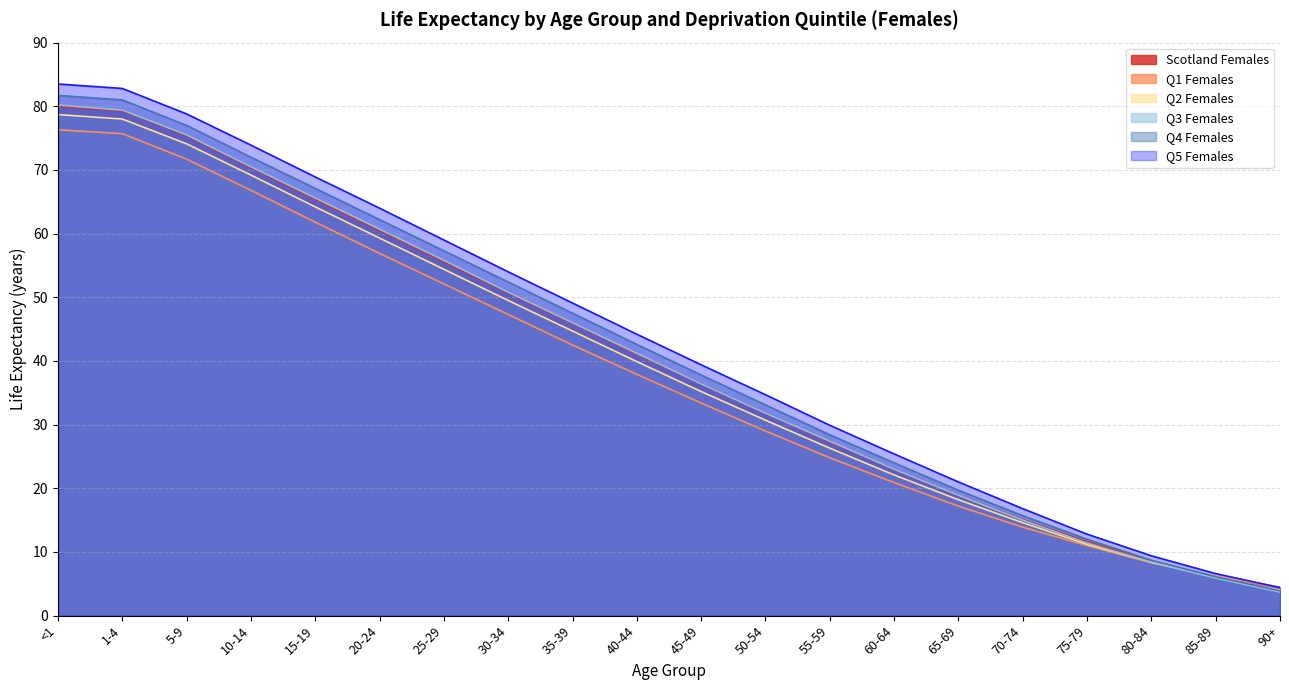

Reading left to right, what are all the values shown in this chart?

Scotland Females: <1=80.0	1-4=79.3	5-9=75.4	10-14=70.4	15-19=65.4	20-24=60.5	25-29=55.6	30-34=50.7	35-39=45.9	40-44=41.1	45-49=36.4	50-54=31.8	55-59=27.3	60-64=23.0	65-69=18.9	70-74=15.1	75-79=11.6	80-84=8.6	85-89=6.1	90+=4.0
Q1 Females: <1=76.3	1-4=75.7	5-9=71.7	10-14=66.8	15-19=61.8	20-24=56.9	25-29=52.1	30-34=47.3	35-39=42.5	40-44=37.9	45-49=33.4	50-54=29.0	55-59=24.8	60-64=20.9	65-69=17.2	70-74=13.9	75-79=11.0	80-84=8.3	85-89=6.2	90+=4.5
Q2 Females: <1=78.7	1-4=78.0	5-9=74.1	10-14=69.2	15-19=64.2	20-24=59.3	25-29=54.4	30-34=49.5	35-39=44.7	40-44=39.9	45-49=35.2	50-54=30.7	55-59=26.3	60-64=22.1	65-69=18.2	70-74=14.6	75-79=11.2	80-84=8.4	85-89=6.0	90+=4.0
Q3 Females: <1=80.2	1-4=79.4	5-9=75.5	10-14=70.5	15-19=65.6	20-24=60.7	25-29=55.8	30-34=50.8	35-39=46.0	40-44=41.2	45-49=36.4	50-54=31.8	55-59=27.4	60-64=23.0	65-69=18.9	70-74=15.0	75-79=11.4	80-84=8.4	85-89=5.9	90+=3.7
Q4 Females: <1=81.7	1-4=81.0	5-9=77.0	10-14=72.0	15-19=67.1	20-24=62.2	25-29=57.3	30-34=52.4	35-39=47.5	40-44=42.6	45-49=37.8	50-54=33.1	55-59=28.4	60-64=24.0	65-69=19.7	70-74=15.7	75-79=12.0	80-84=8.7	85-89=6.1	90+=3.9
Q5 Females: <1=83.5	1-4=82.8	5-9=78.8	10-14=73.9	15-19=68.9	20-24=64.0	25-29=59.0	30-34=54.0	35-39=49.1	40-44=44.2	45-49=39.4	50-54=34.7	55-59=29.9	60-64=25.4	65-69=21.0	70-74=16.8	75-79=12.8	80-84=9.4	85-89=6.6	90+=4.4